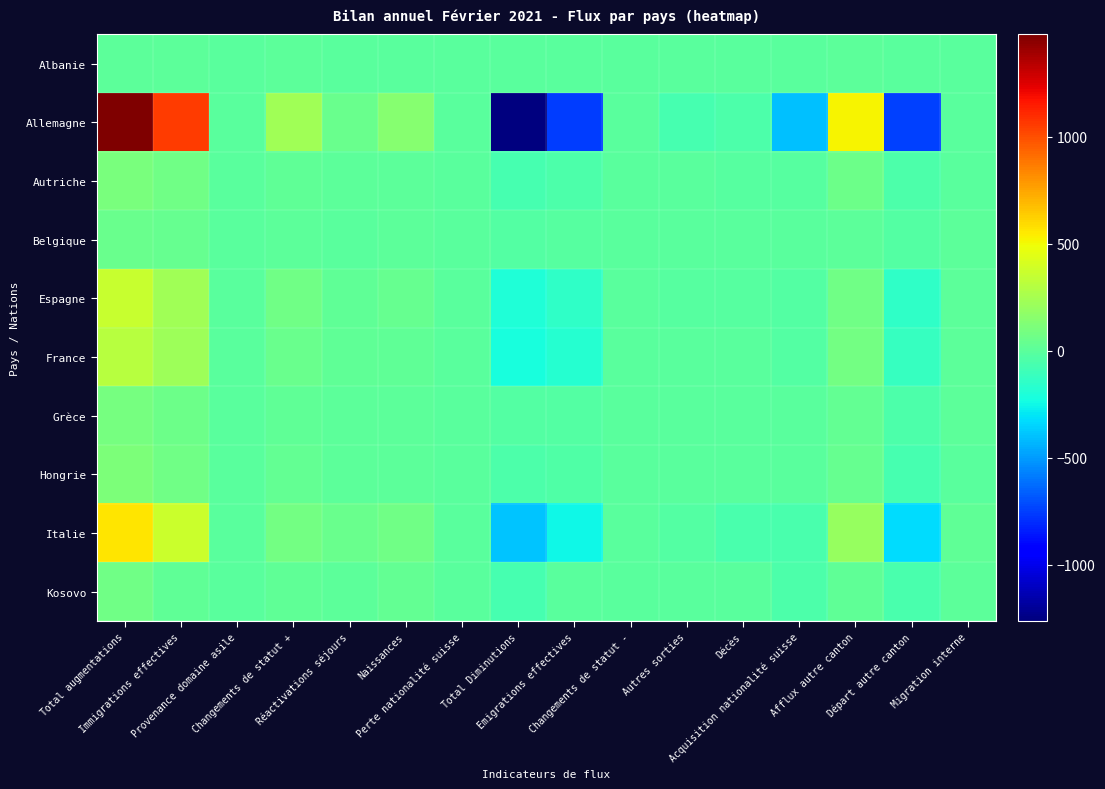

What is the total value across all series at Total augmentations?

3151